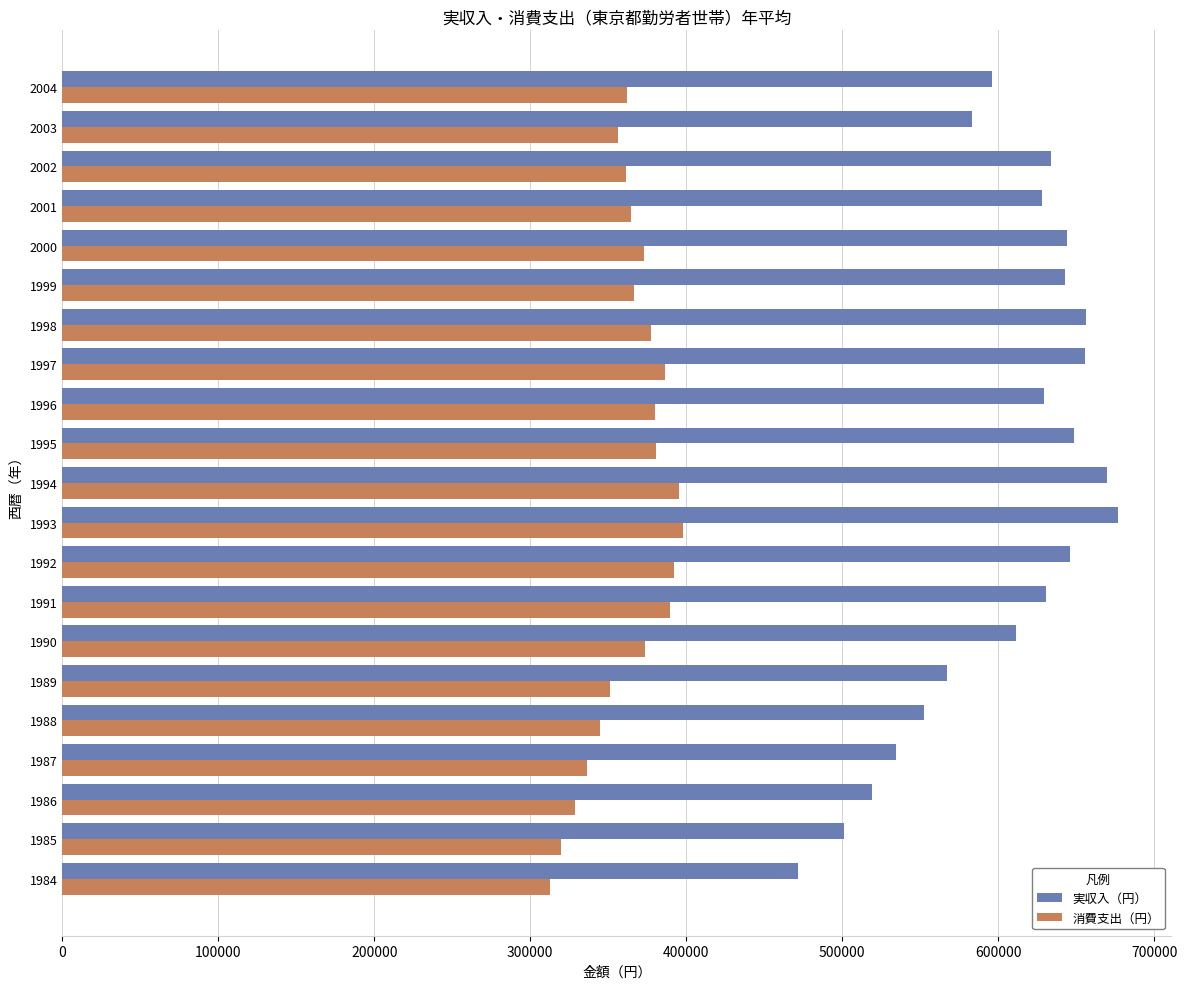

How many series are shown in this chart?

2